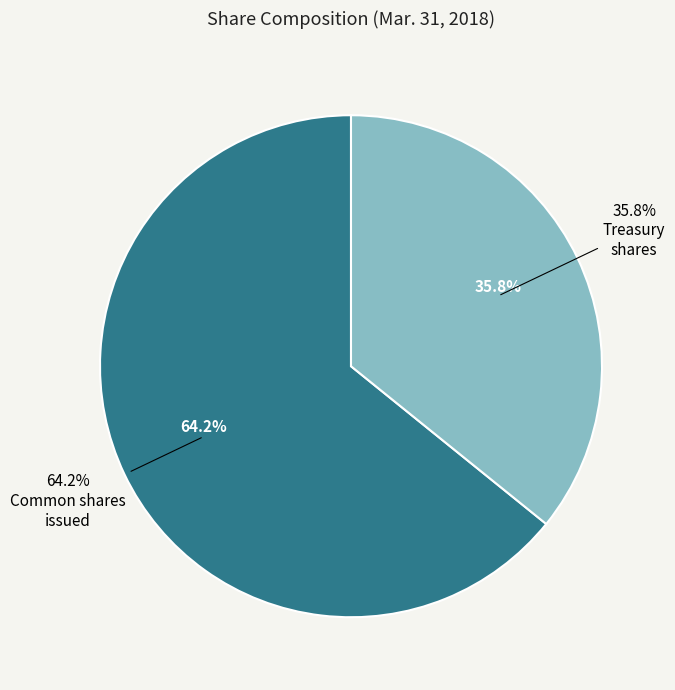

Between Treasury shares and Common shares, shares issued, which is larger?

Common shares, shares issued